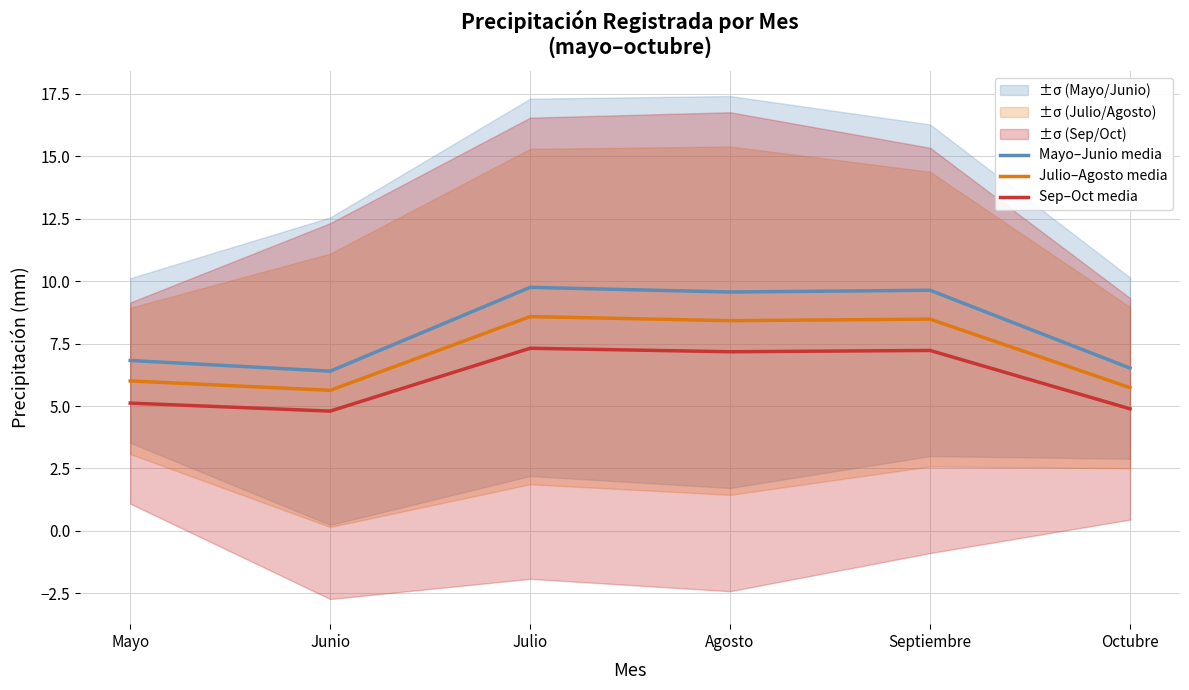

Does the chart have visible grid lines?

Yes